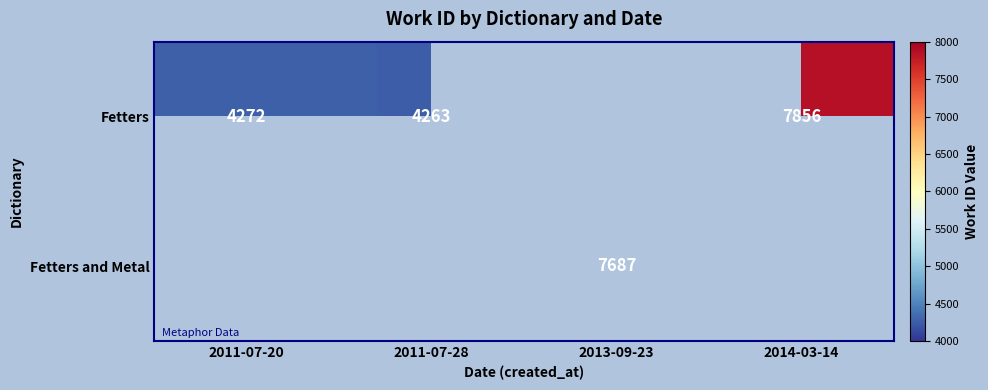

At which category is the sum across all series the highest?

2014-03-14